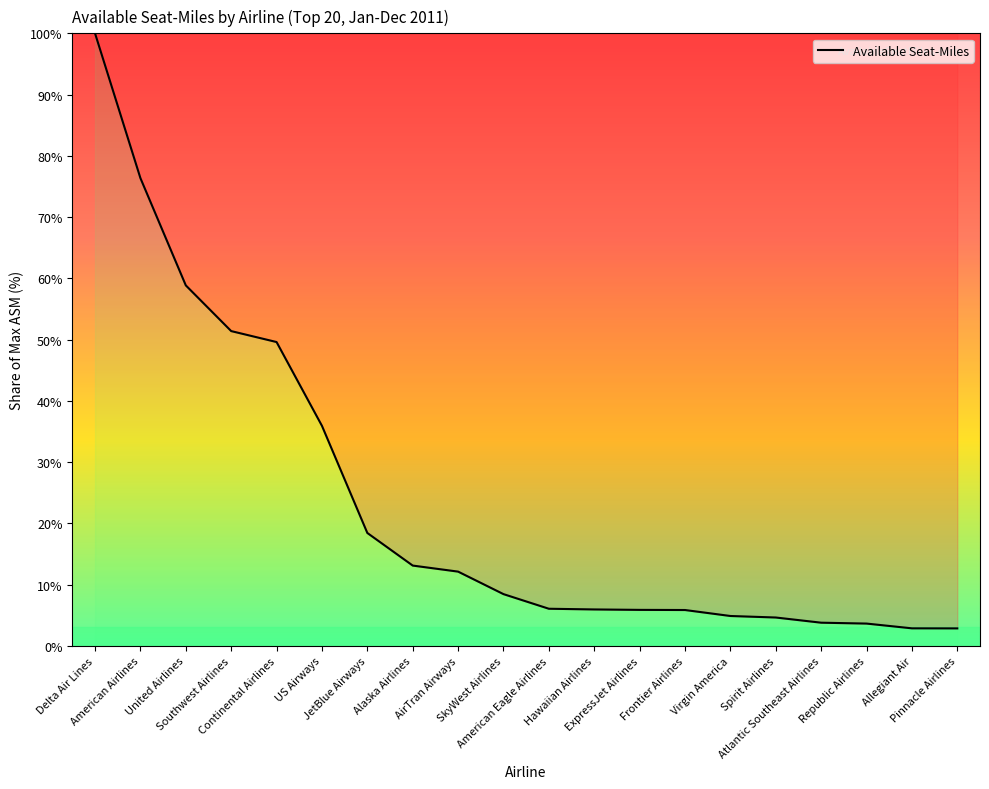

What is the change in value from Continental Airlines to US Airways?

-13.7